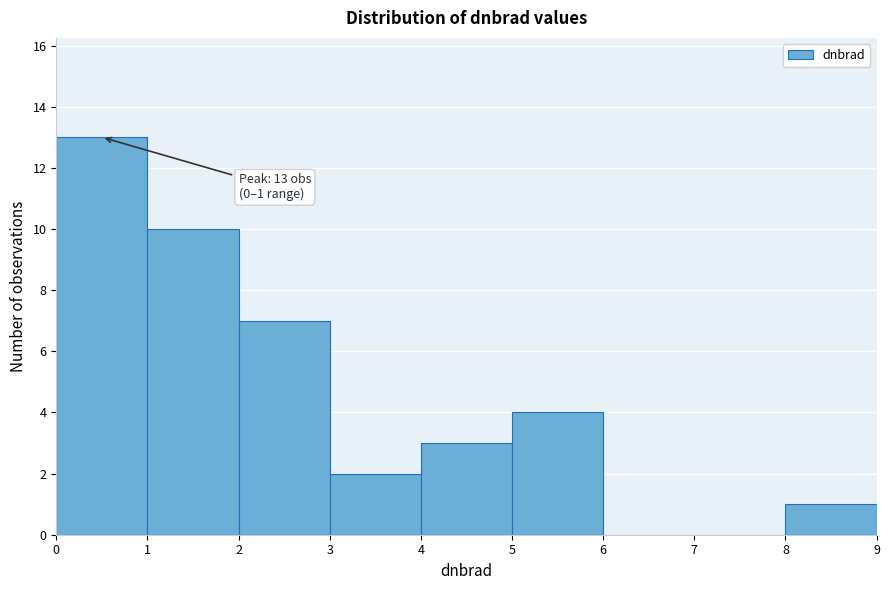

Which range on the x-axis has the tallest bar?

0 to 1